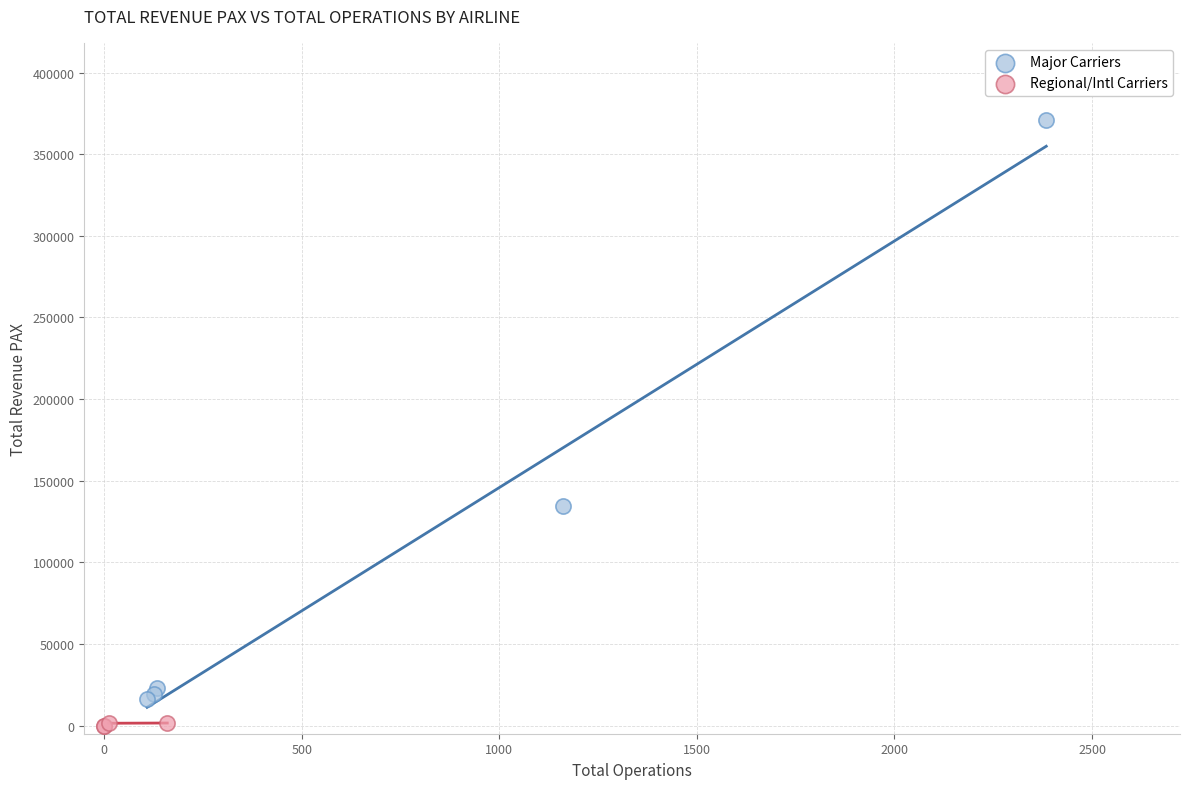

Which series contains the highest Y value?

Major Carriers